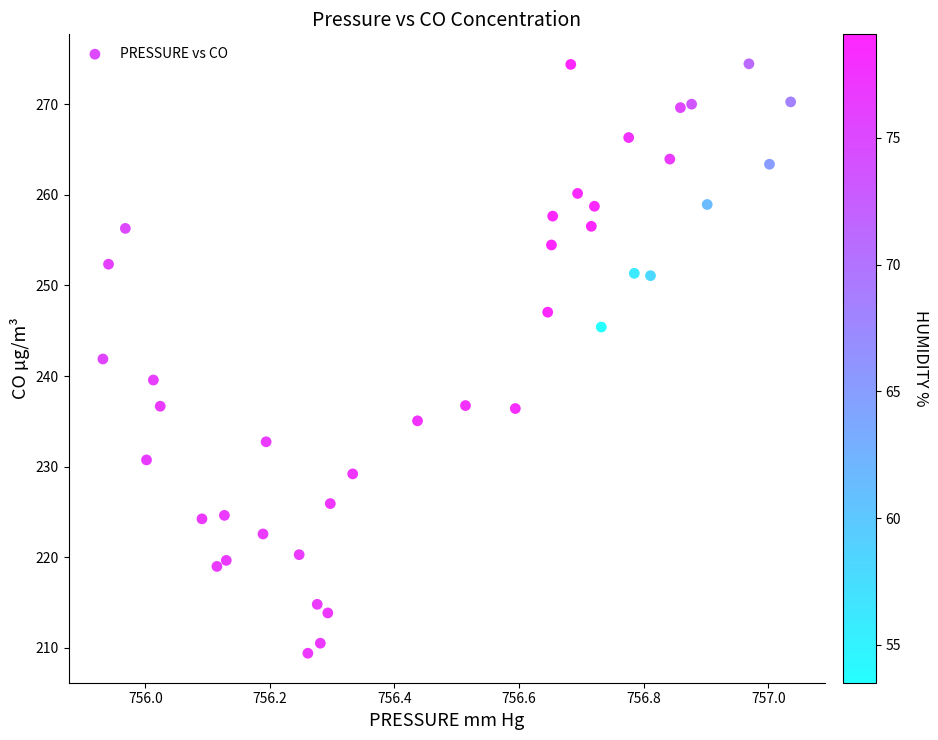

What is the range of Y values (max minus min)?

65.0